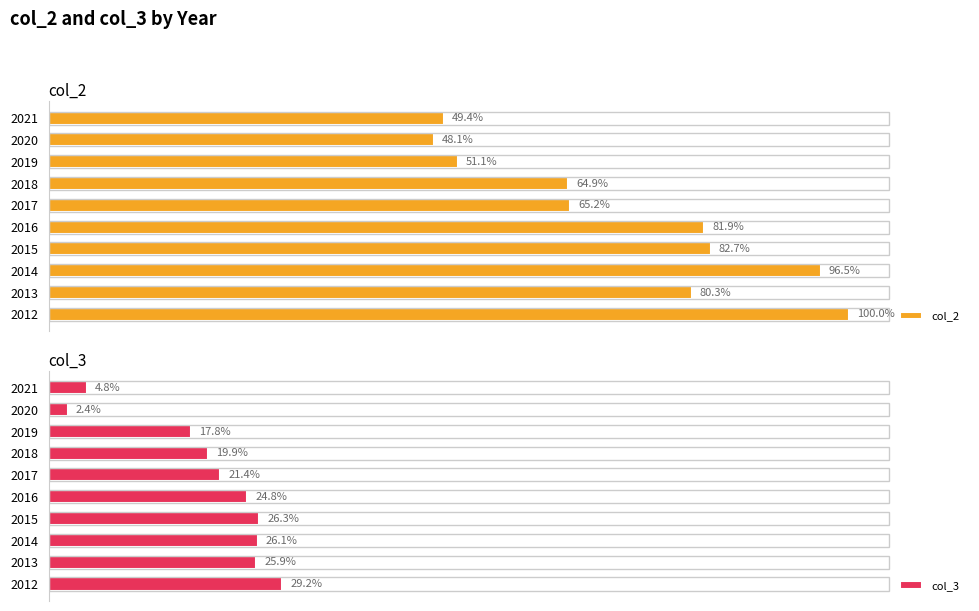

Between 2012 and 2020, which series saw the biggest shift?

col_2